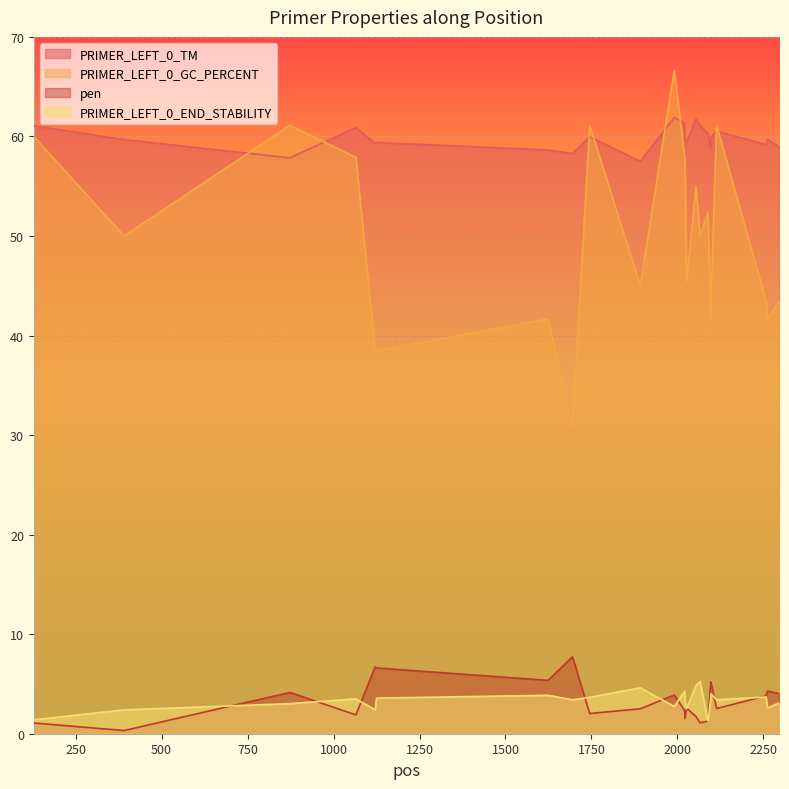

How many lines are shown in the chart?

4